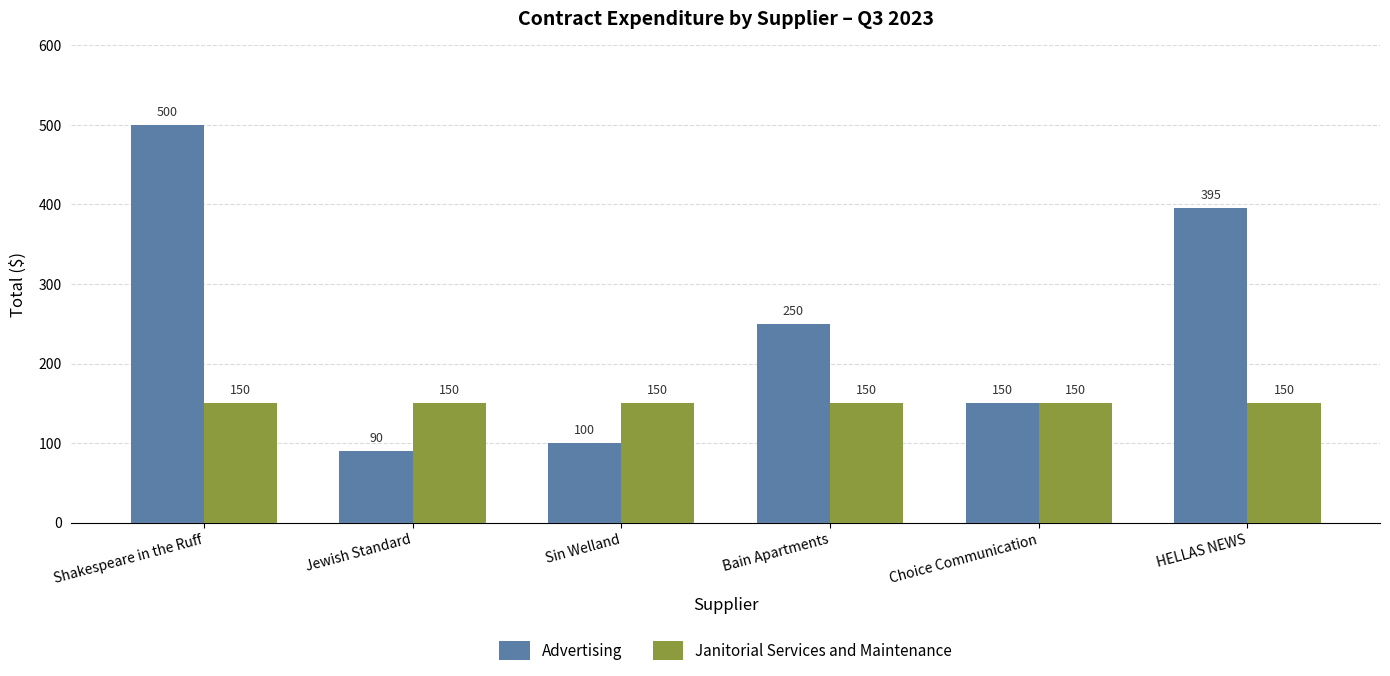

Is the value of Advertising at Jewish Standard greater than the value of Janitorial Services and Maintenance at Bain Apartments?

No